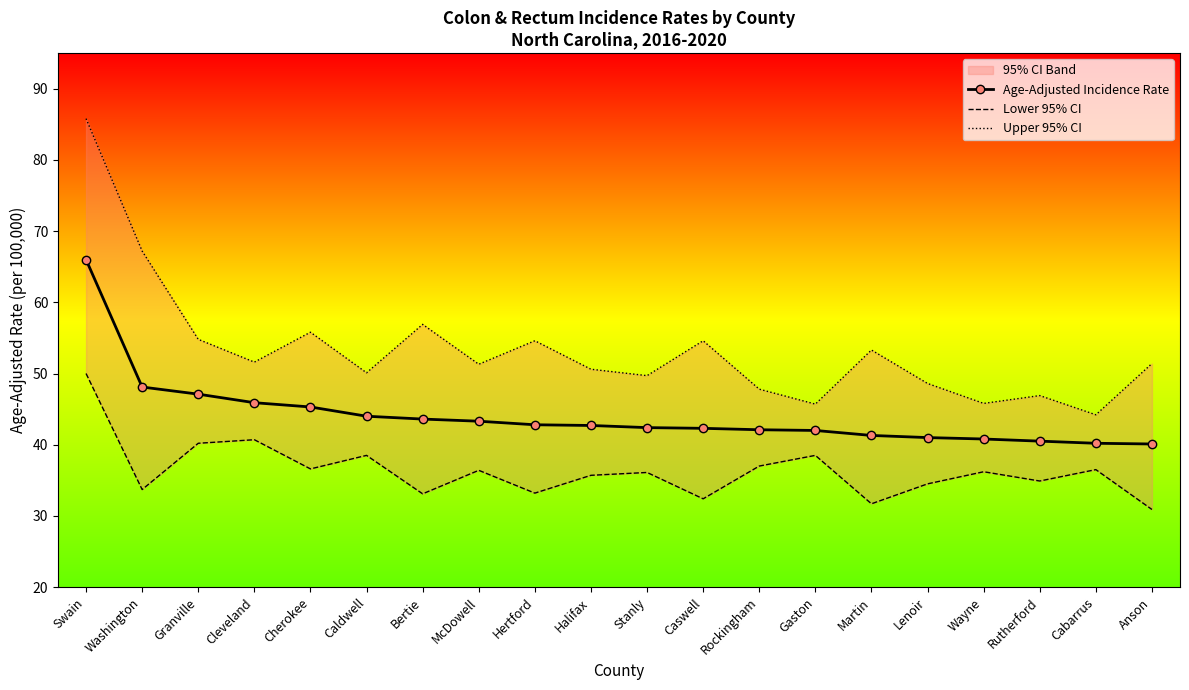

List the series in order of their peak value, highest first.

Upper 95% CI, Age-Adjusted Incidence Rate, Lower 95% CI